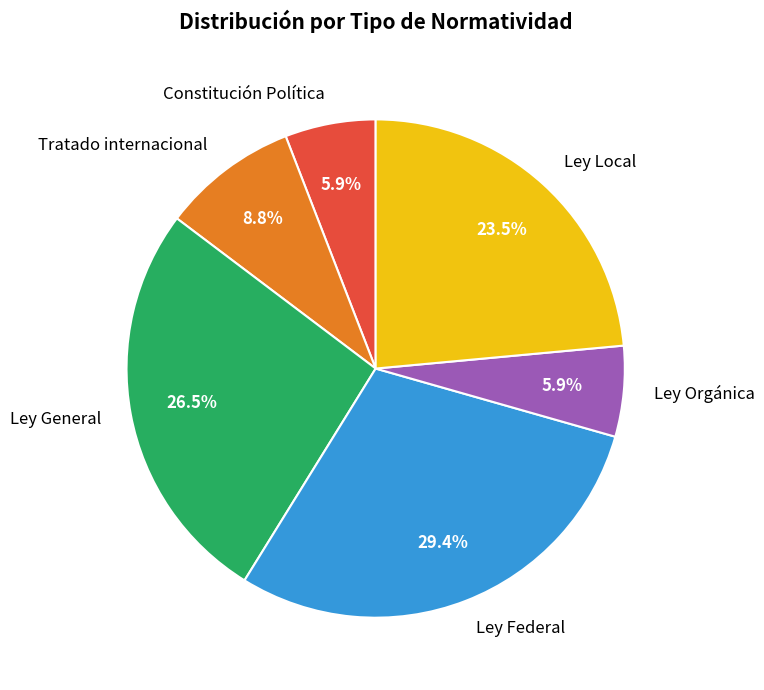

To the nearest percent, what is the difference between the largest and smallest slice percentages?

24%